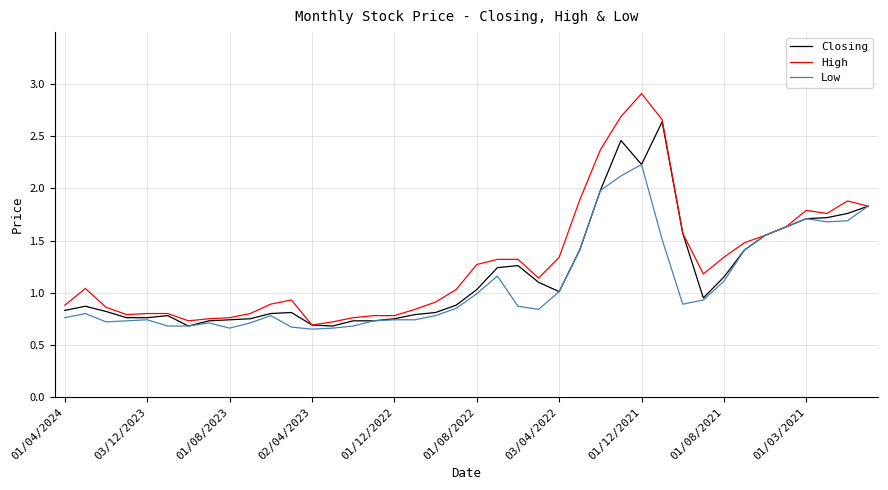

What is the maximum value for Low?

2.2